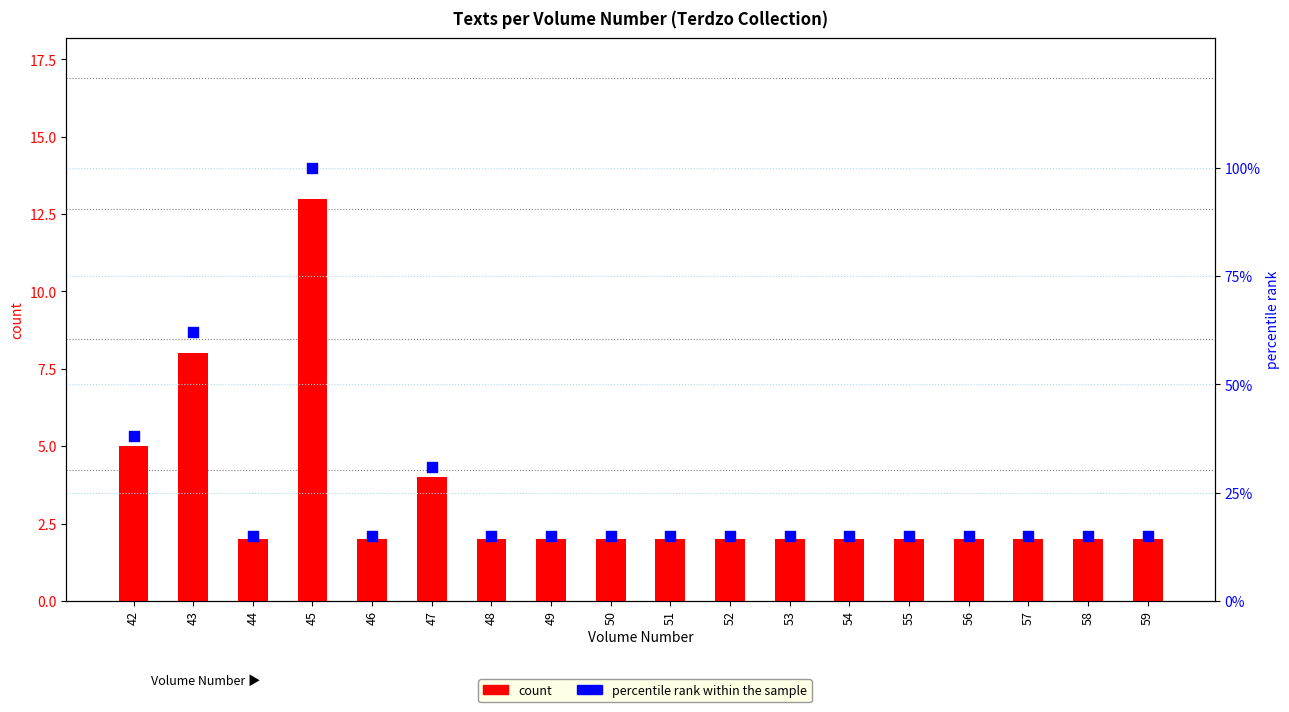

At how many categories does at least one series exceed 80?

1